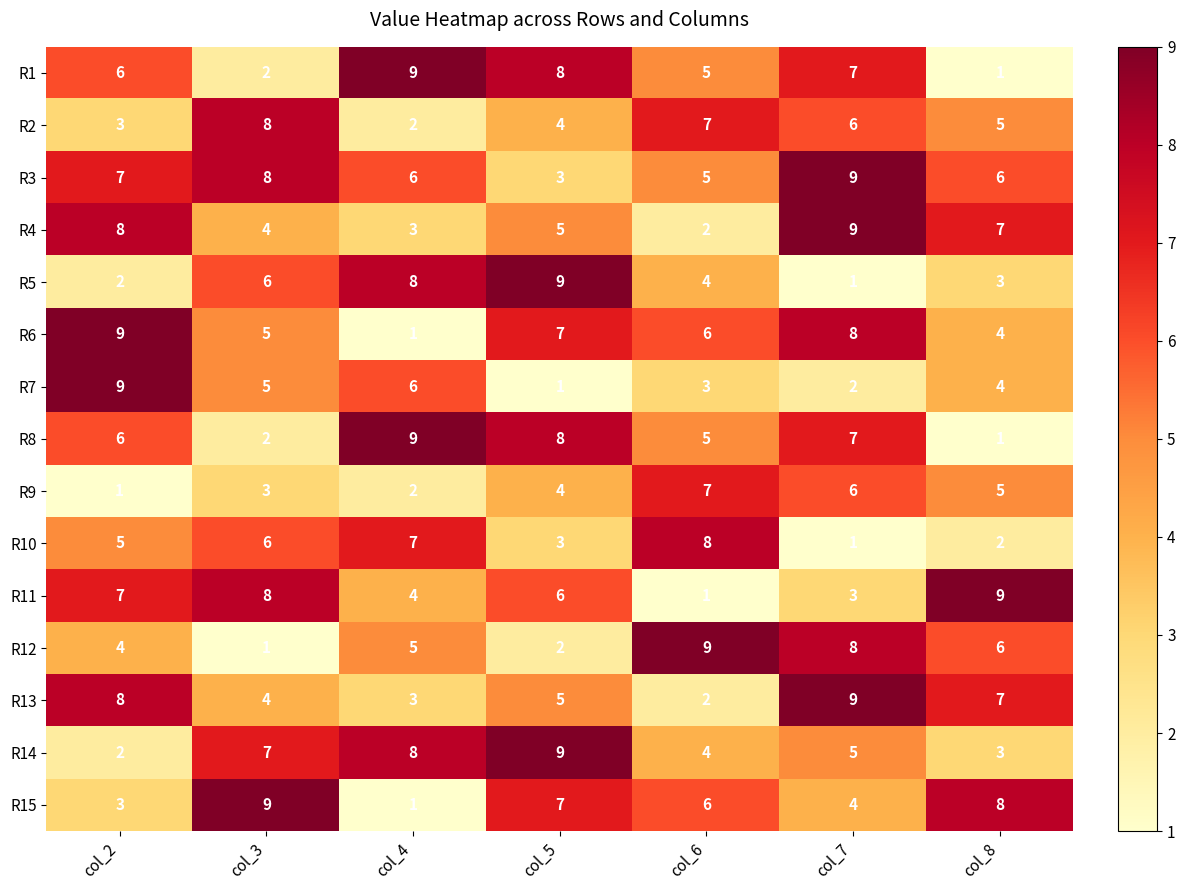

At which category is the sum across all series the highest?

col_7